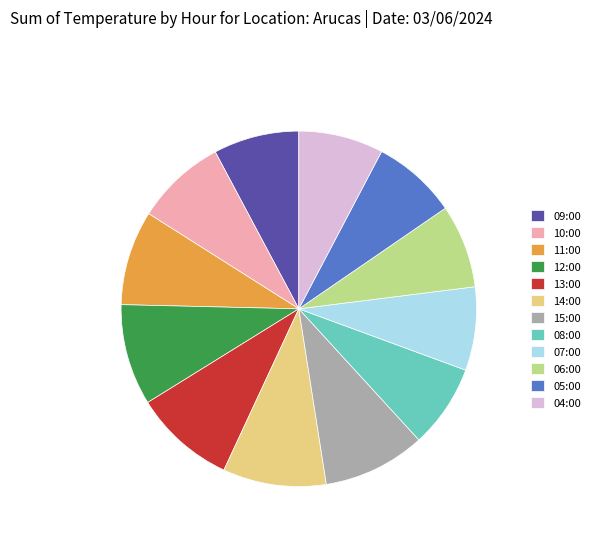

Combined, do 08:00 and 06:00 account for over 50%?

No